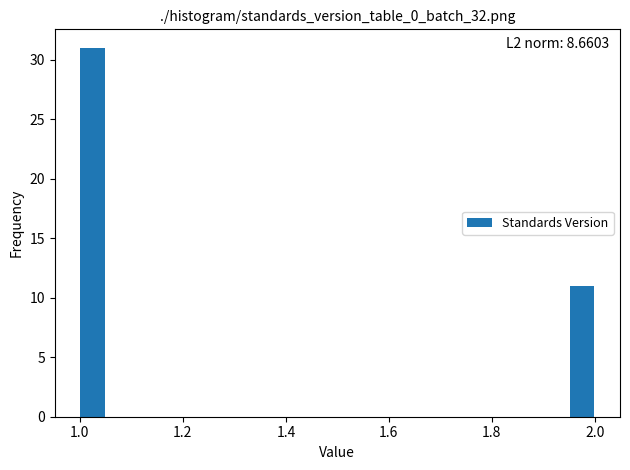

Read against the x-axis, roughly where is the centre of the tallest bar?

1.02